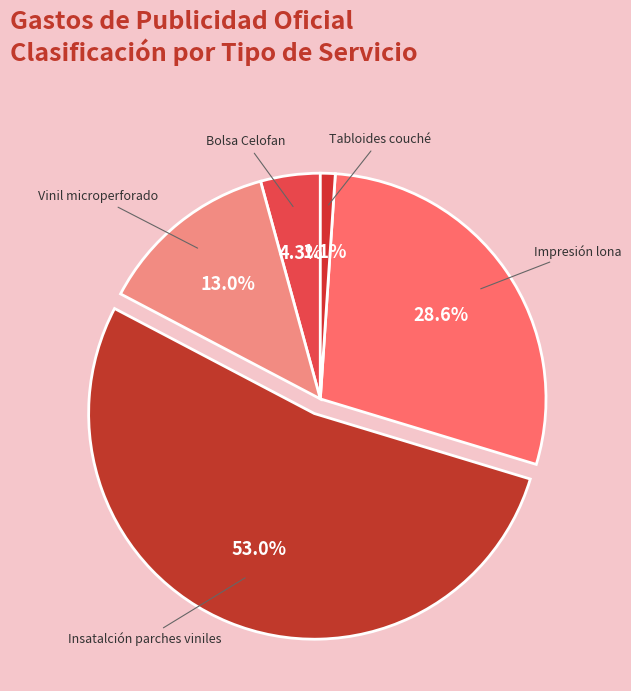

Count the number of slices in the pie.

5